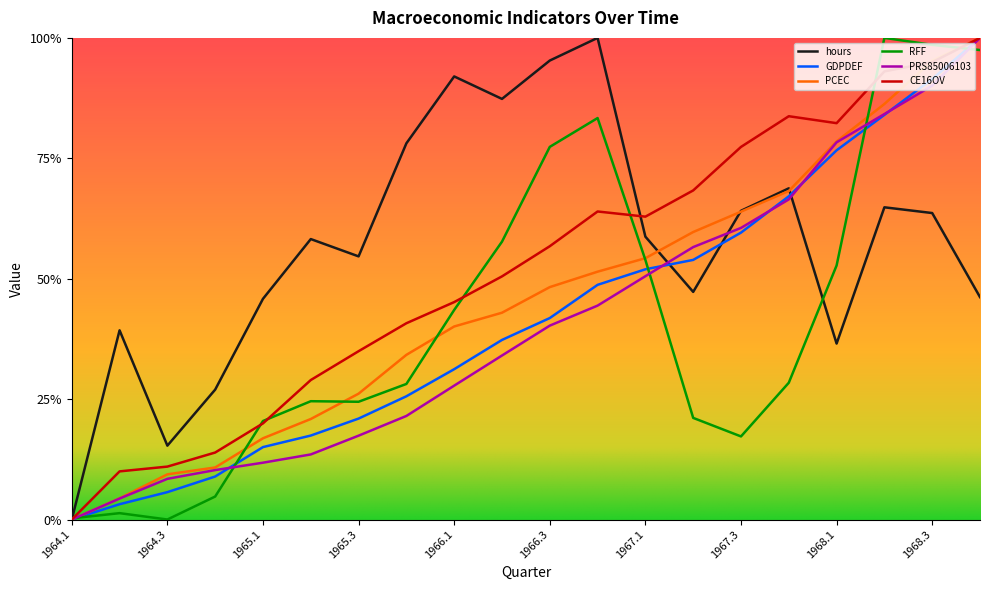

True or false: PCEC and PRS85006103 cross at least once.

False